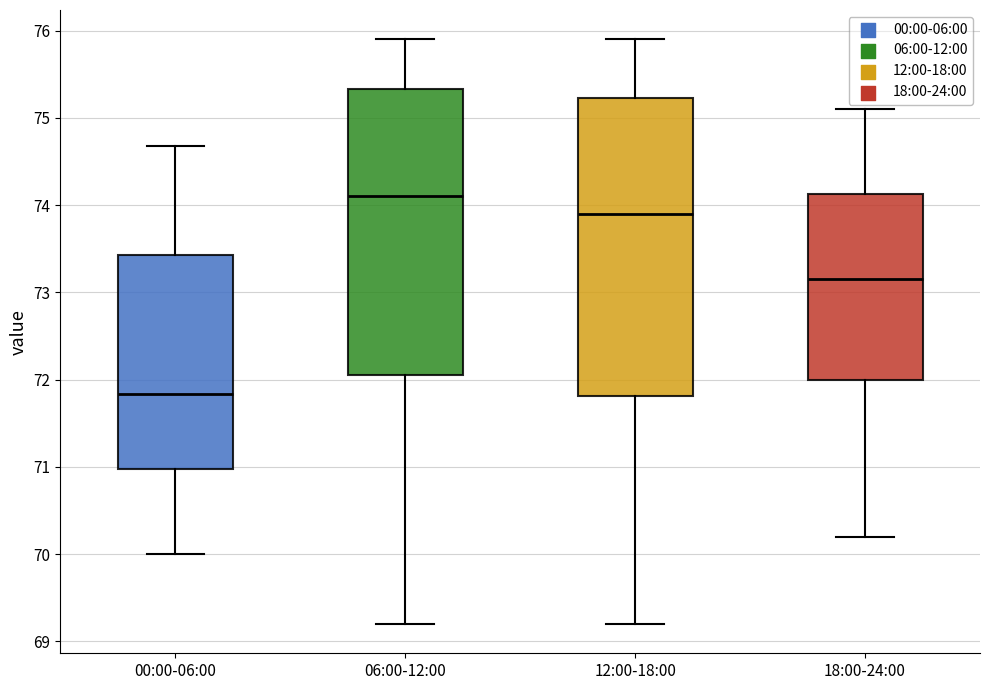

Which box is the tallest, from its lower edge to its upper edge?

12:00-18:00